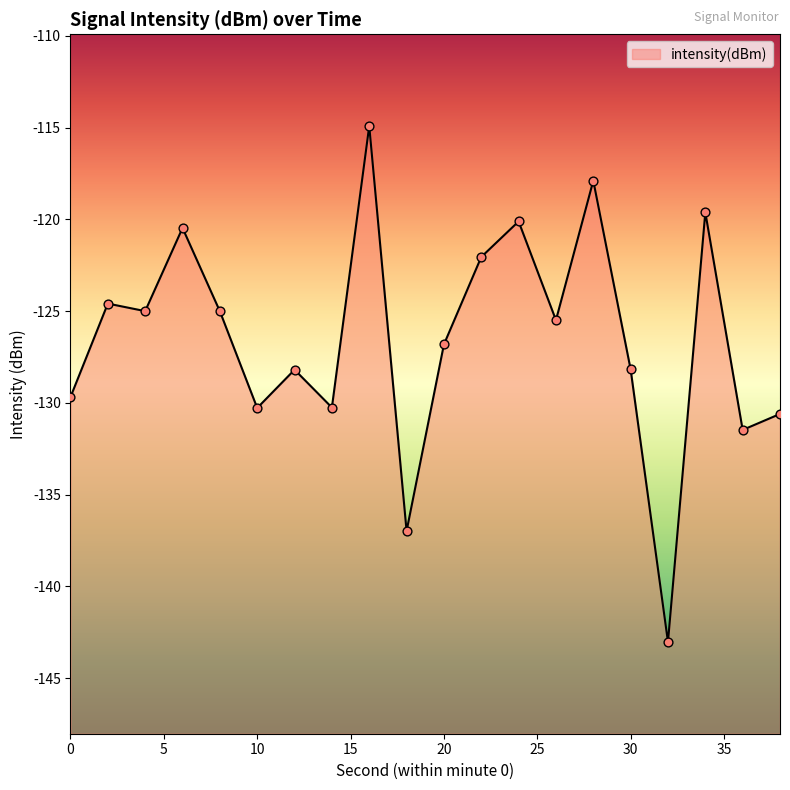

What is the change in value from 20 to 22?

+4.8